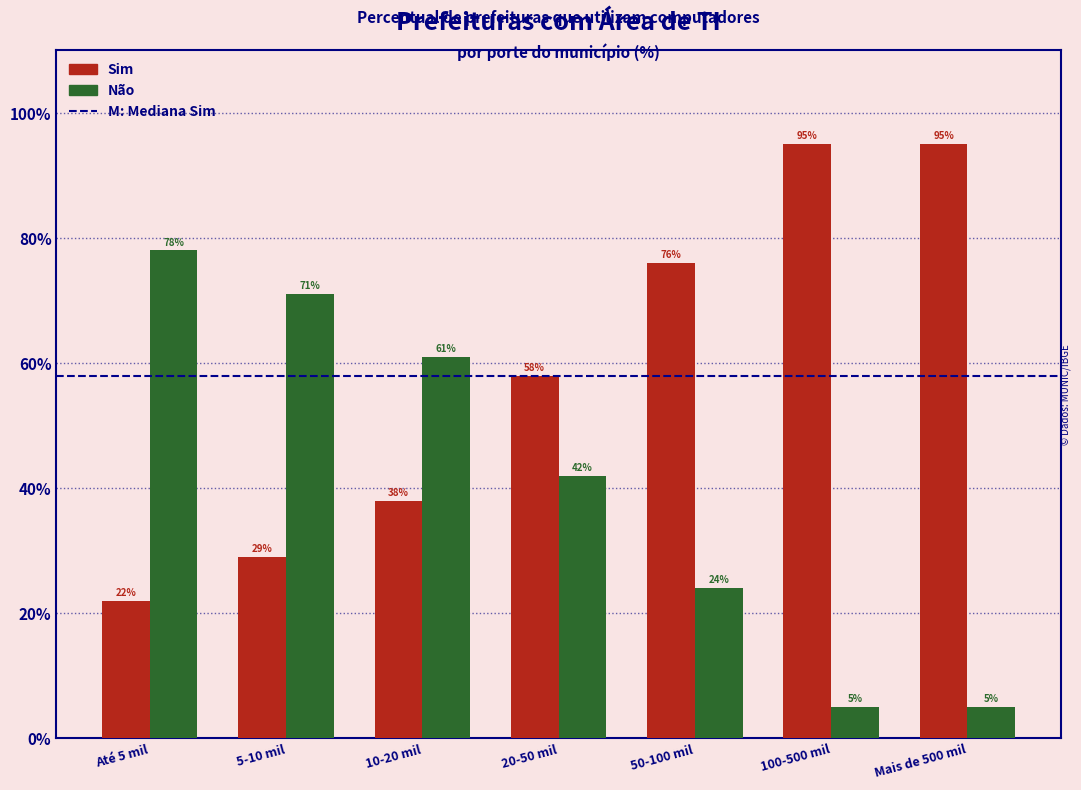

Reading left to right, what are all the values shown in this chart?

Sim: 22	29	38	58	76	95	95
Não: 78	71	61	42	24	5	5